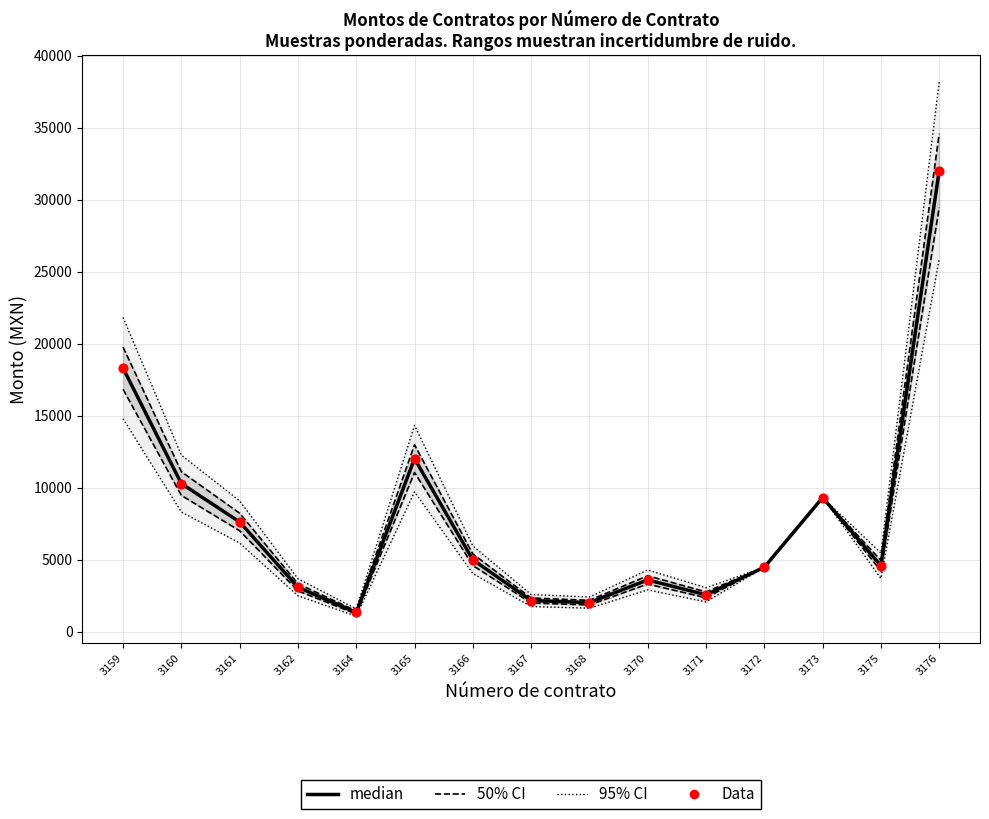

Is the value of 95% CI at 3161 greater than the value of median at 3160?

No